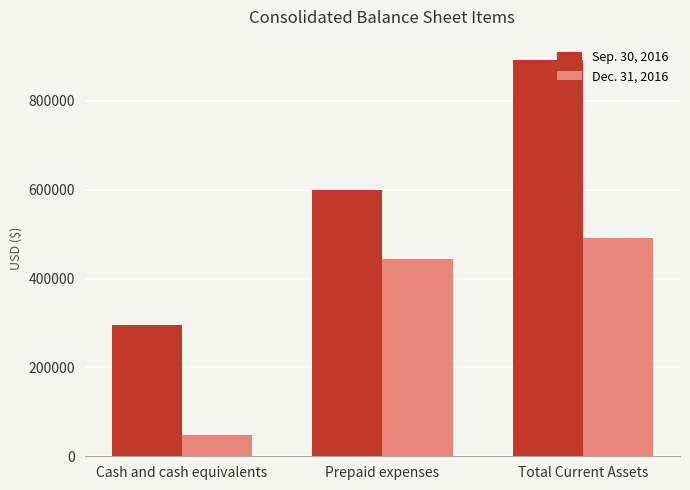

Is the value of Dec. 31, 2016 at Cash and cash equivalents greater than the value of Sep. 30, 2016 at Total Current Assets?

No